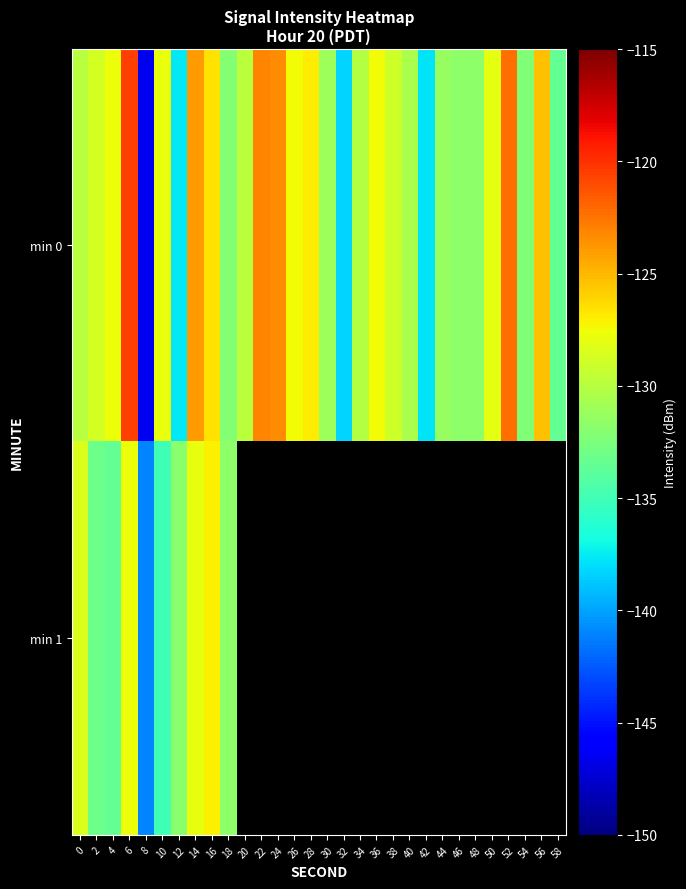

Between 8 and 22, which series saw the biggest shift?

min 0